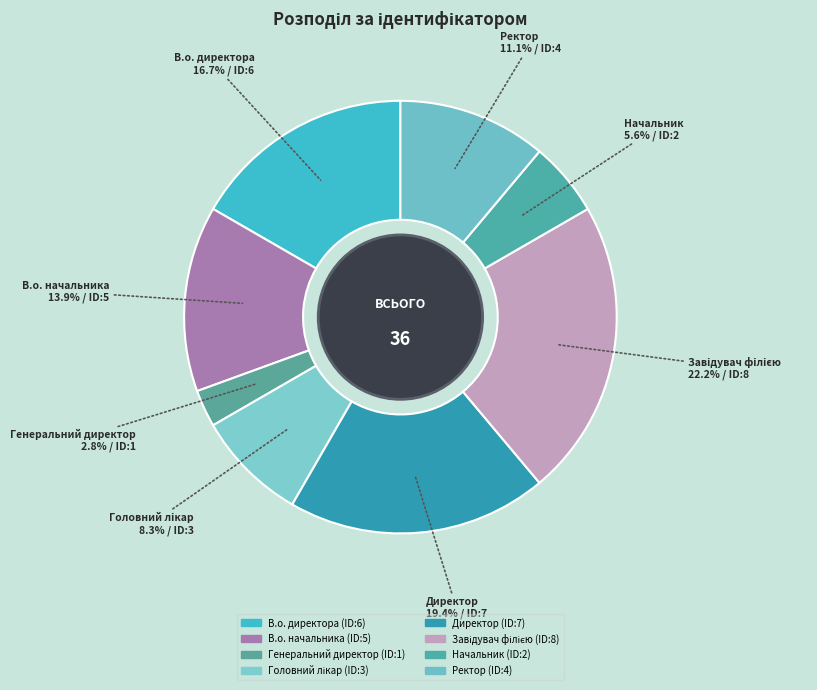

Which slice is the largest?

Завідувач філією